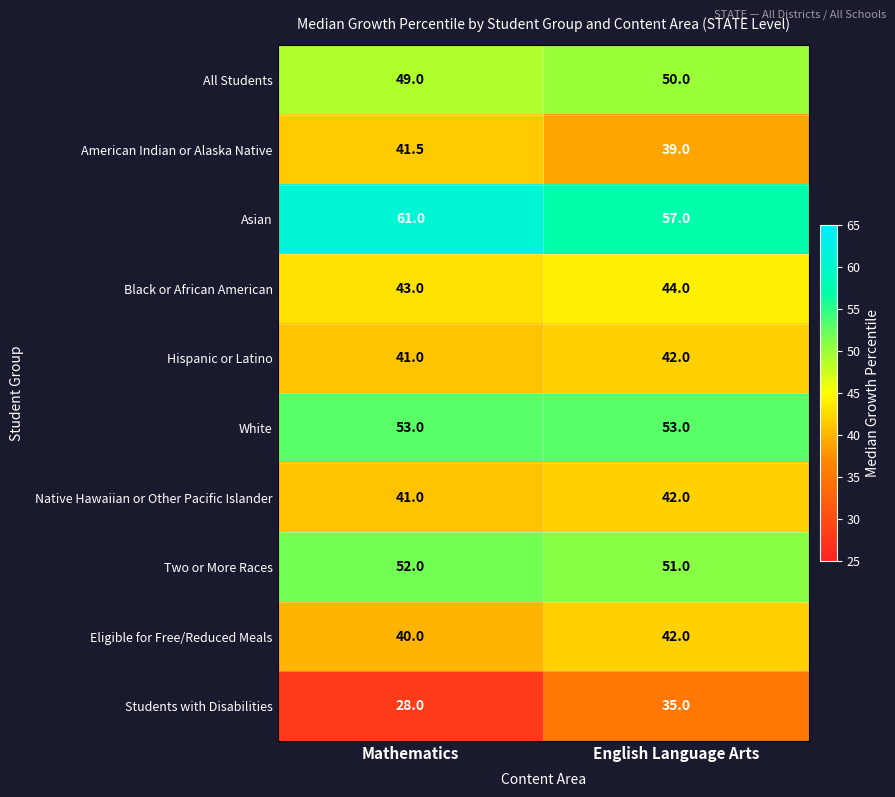

Which series has the largest total across all categories?

Asian